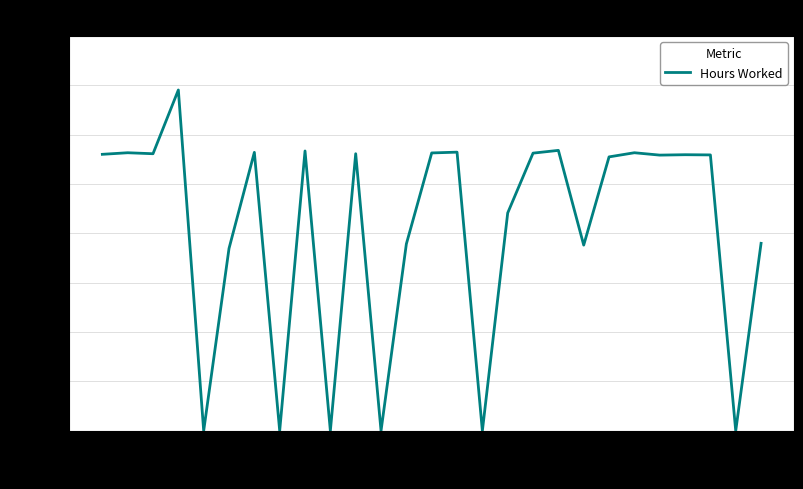

How many lines are shown in the chart?

1